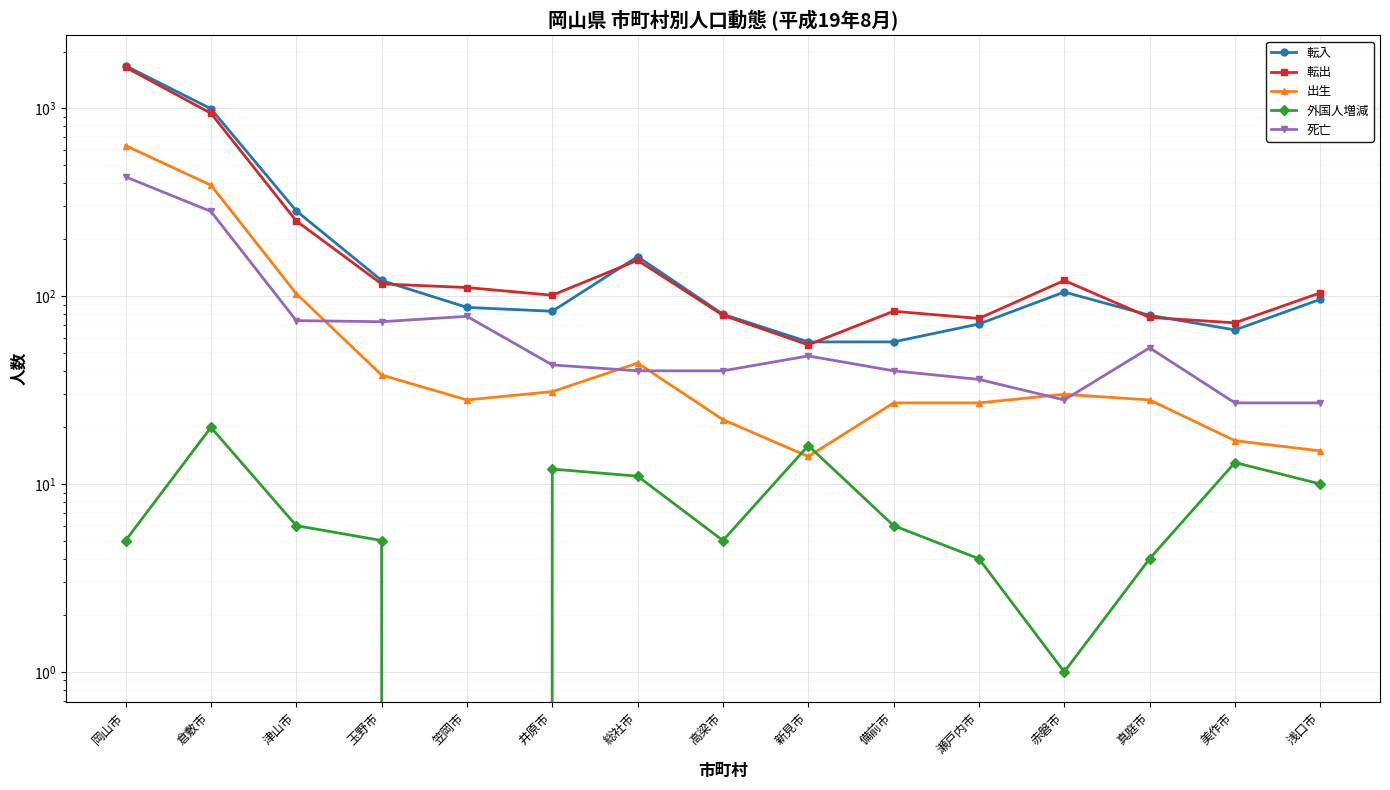

Is it true that 外国人増減 equals 5 at 高梁市?

True